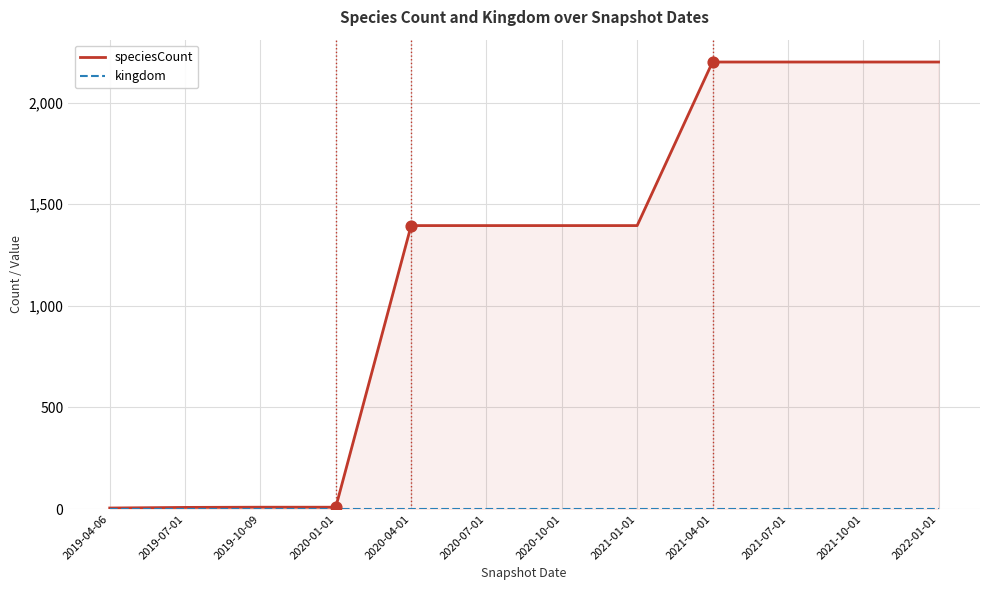

Which series has the widest spread of values?

speciesCount